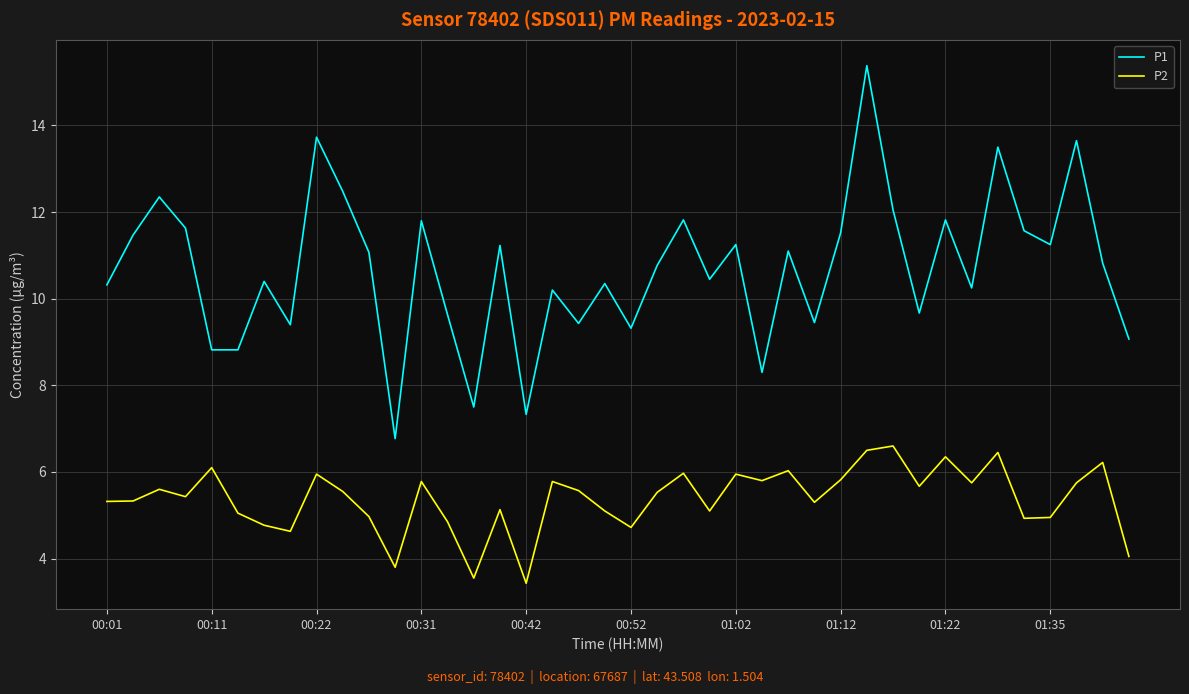

What is the minimum value shown in the chart?

3.4